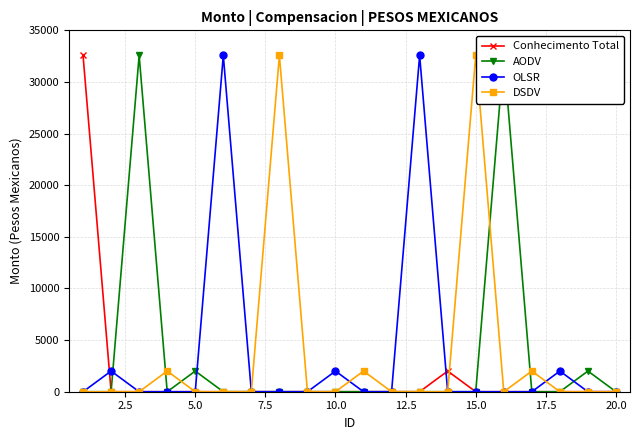

What is the highest value of the OLSR series?

32569.4